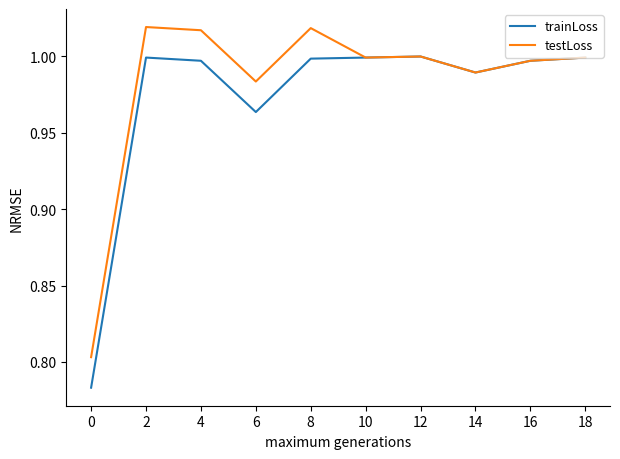

The trainLoss series shows 1.0 at 8. True or false?

True